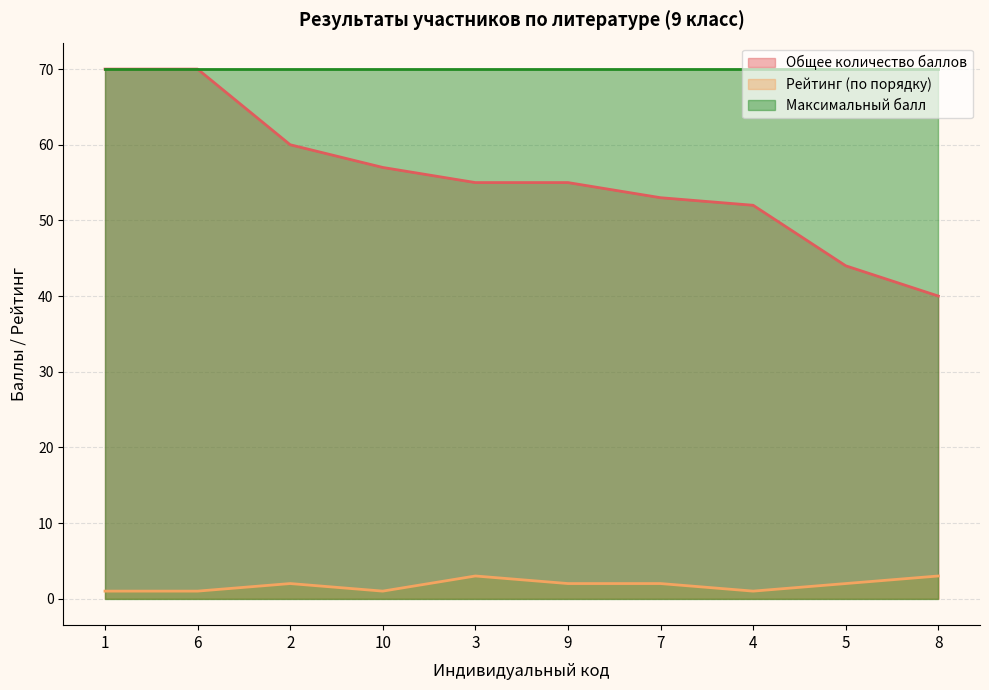

True or false: Рейтинг (по порядку) and Общее количество баллов cross at least once.

False